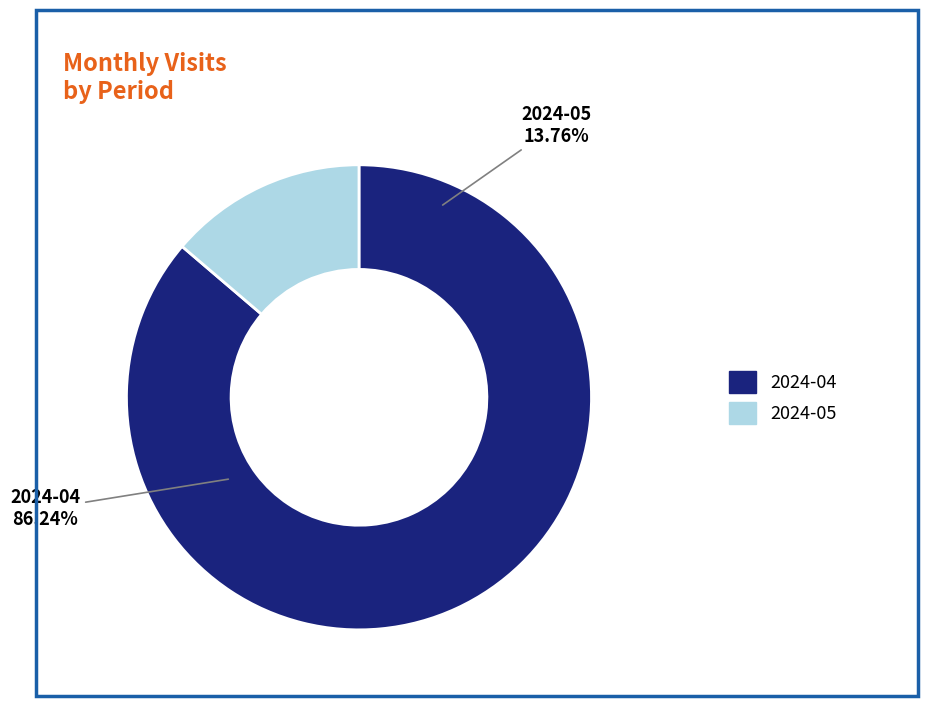

Is it true that 2024-05 is 1% of the pie?

False